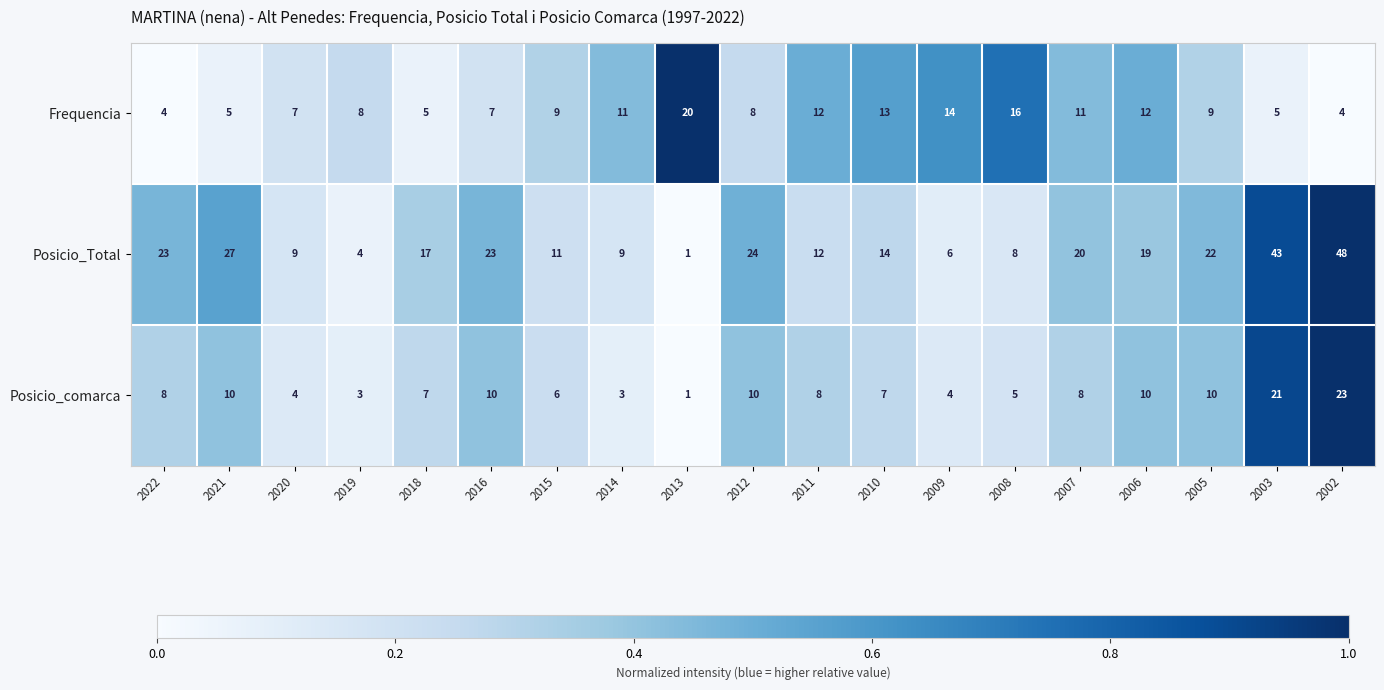

Which series has the largest total across all categories?

Posicio_Total